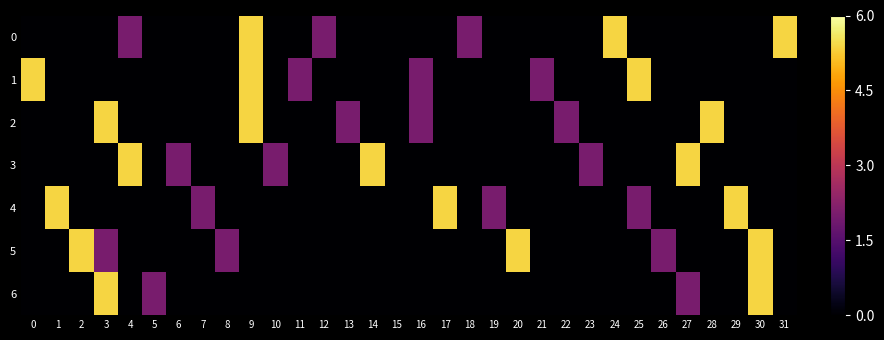

At how many categories does at least one series exceed 3?

16